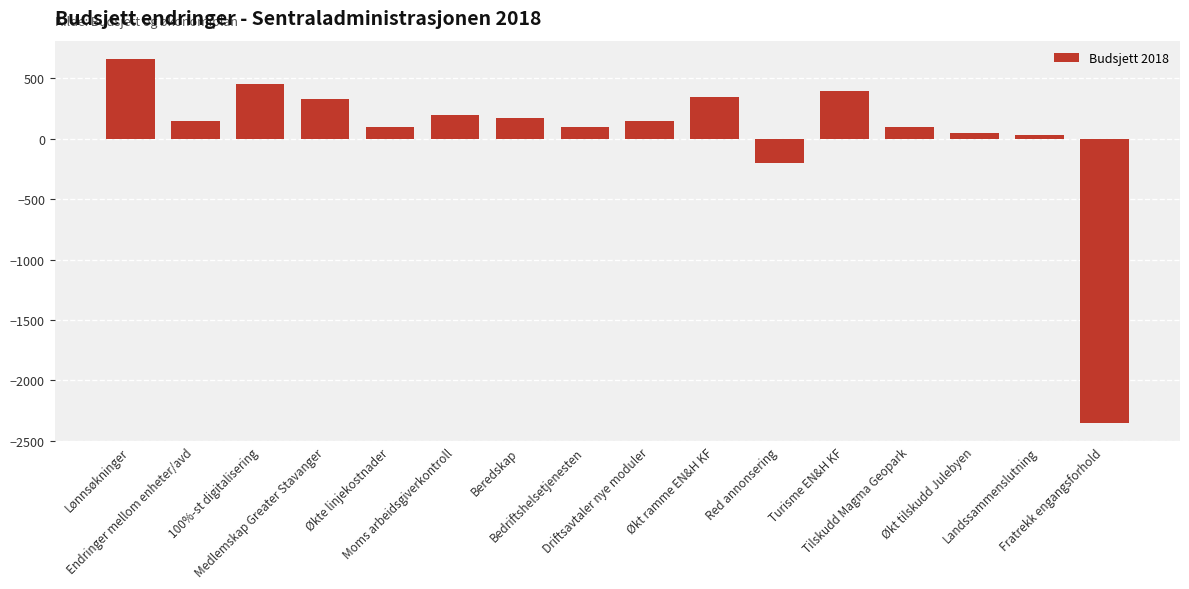

What is the average value?

43